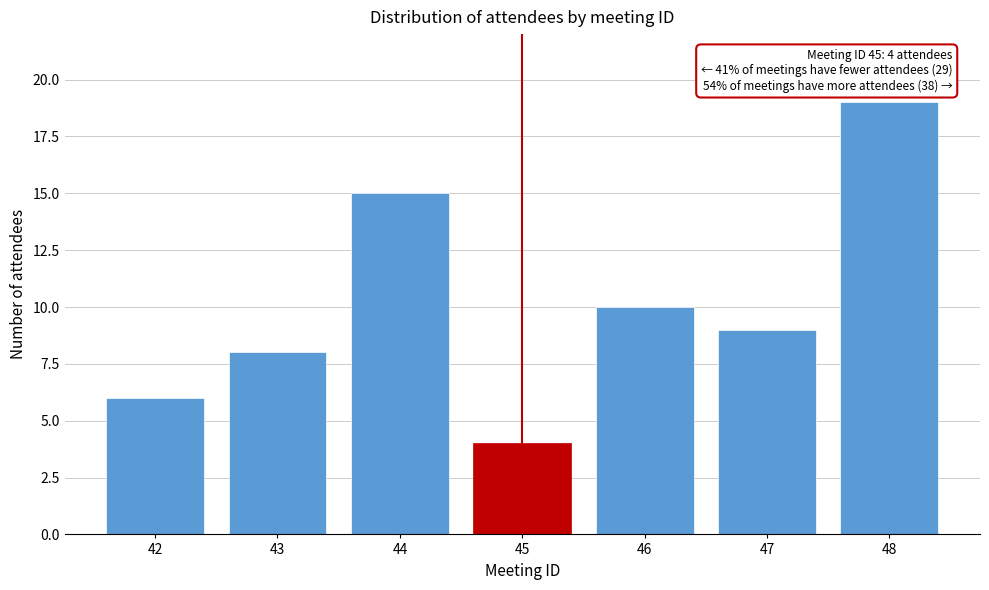

Reading left to right, extract all data points from this chart.

6	8	15	4	10	9	19